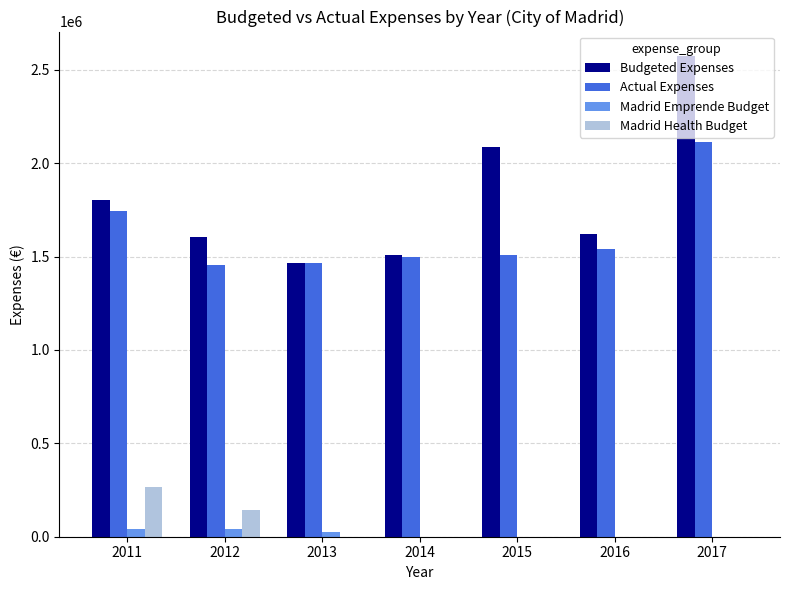

What is the sum of all Actual Expenses values?

11325077.8